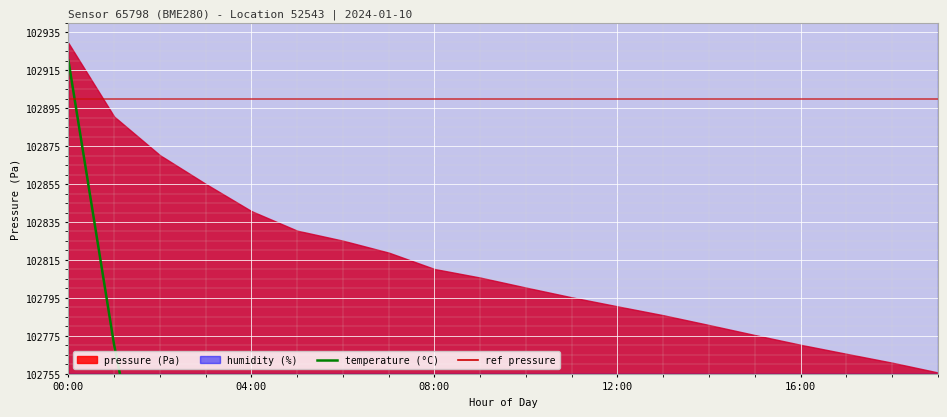

What is the average value of the humidity (line) series?

104096.1